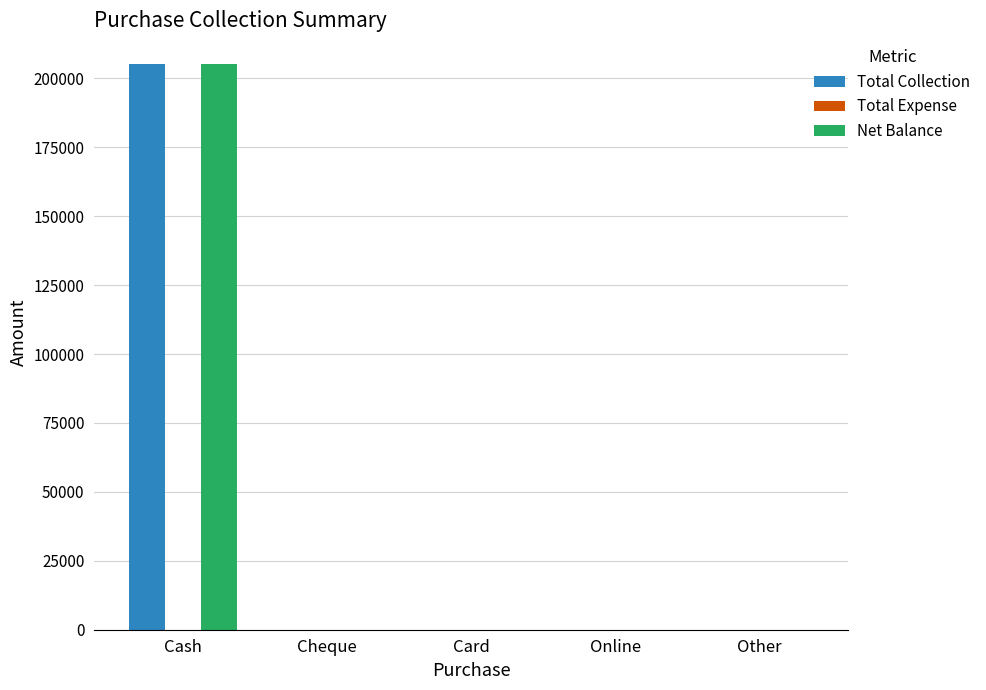

What is the sum of all Net Balance values?

205329